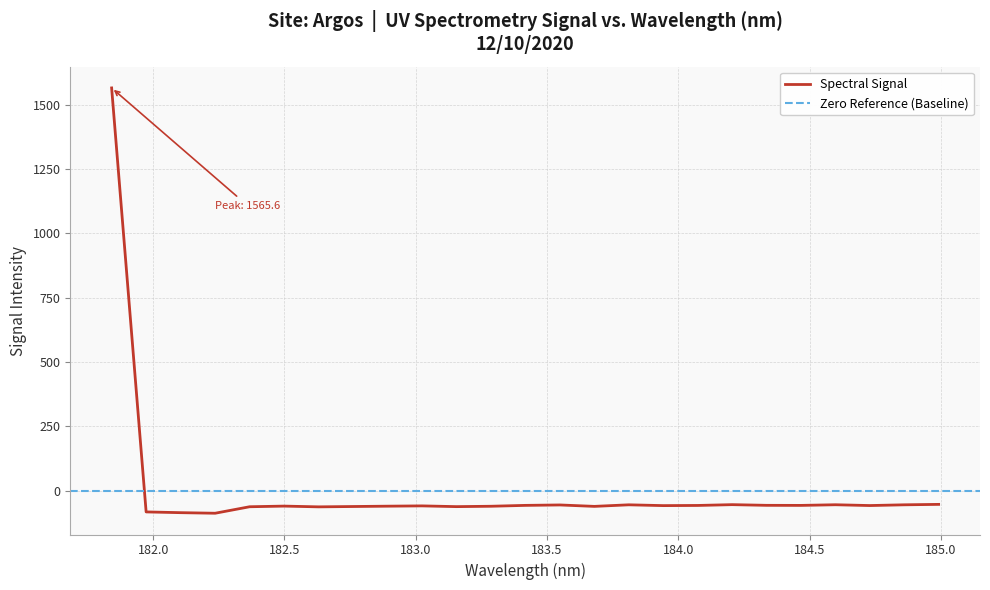

What is the greatest value displayed?

1565.6